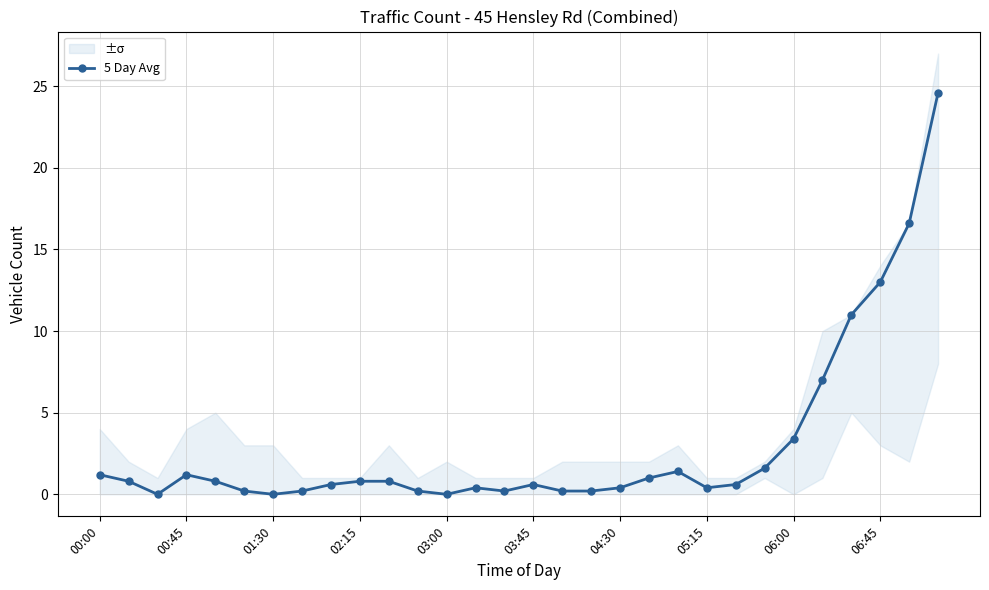

How many positive values are there?

27